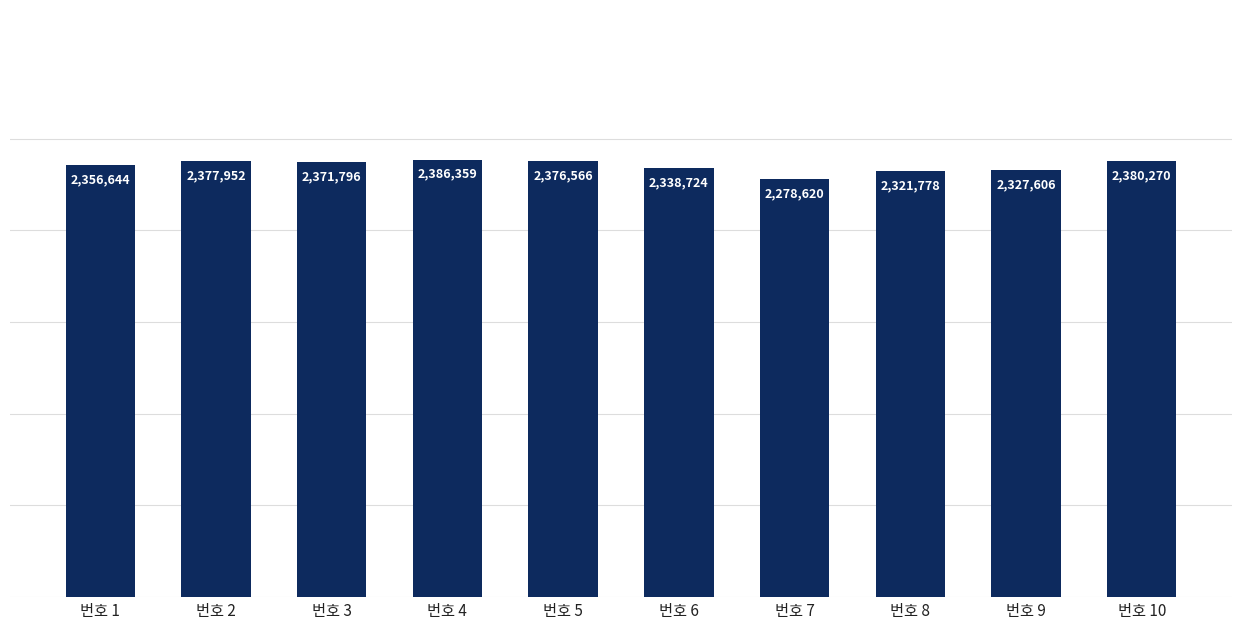

The value at 번호 9 is 3837578. True or false?

False